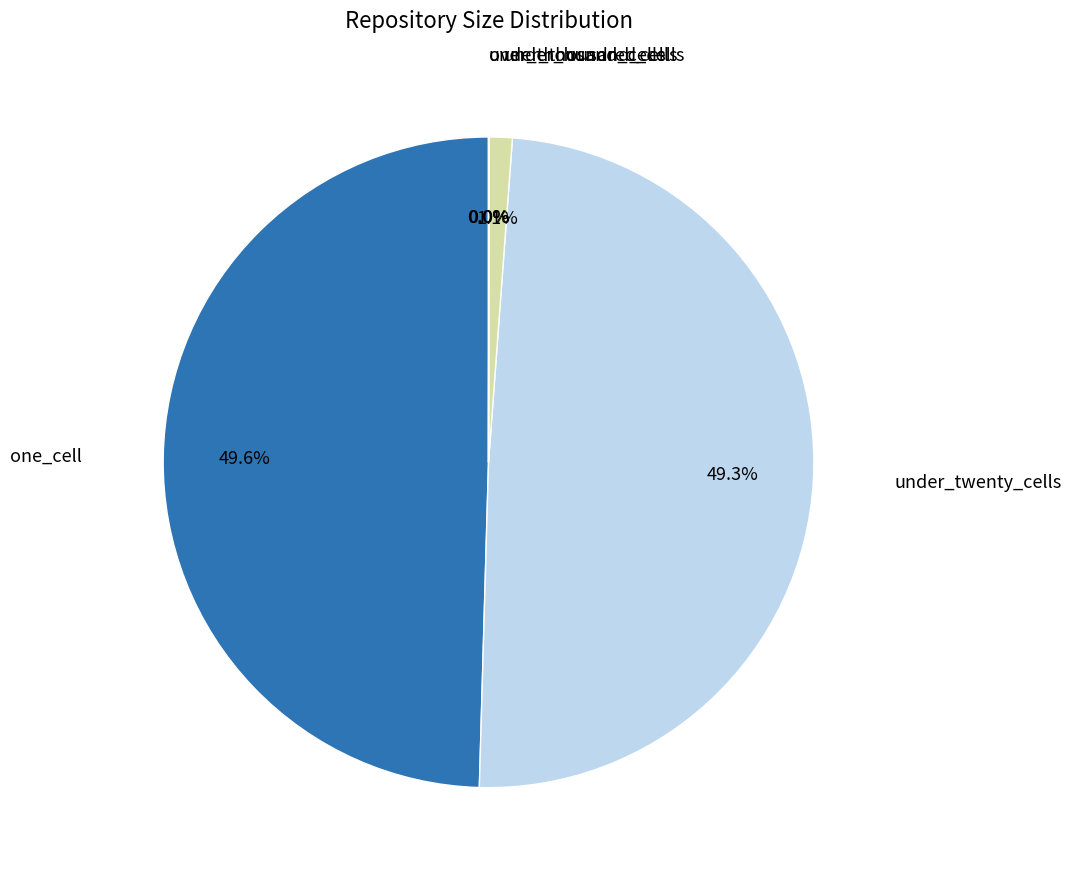

Is there any slice that represents more than half of the pie?

No